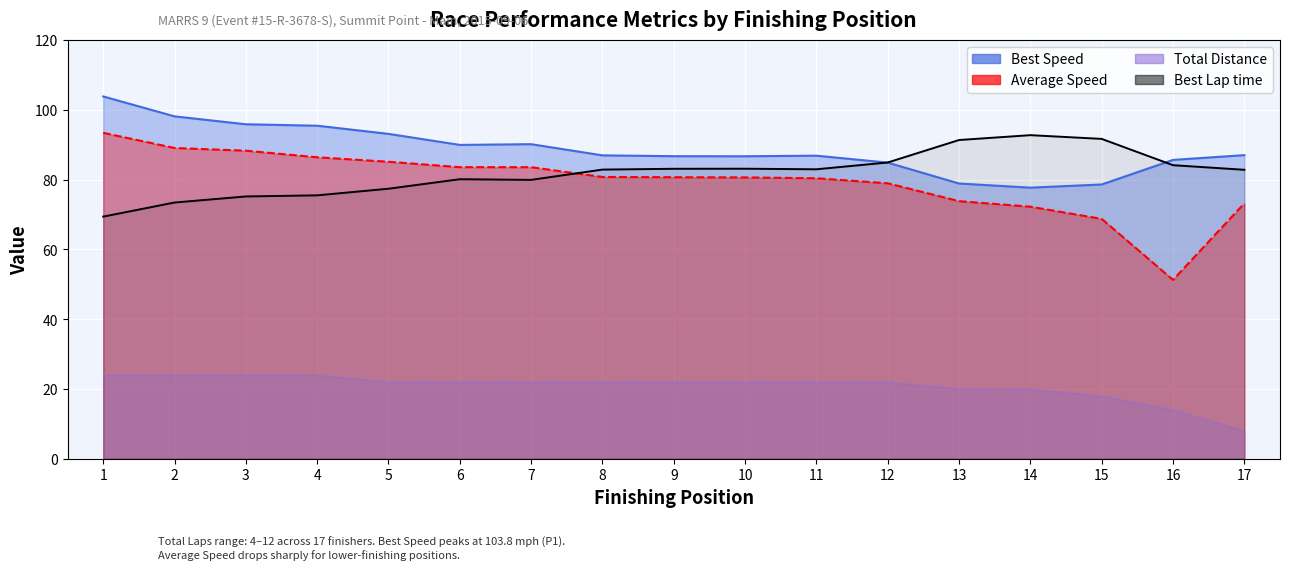

Which has a higher value, 10 or 5?

10